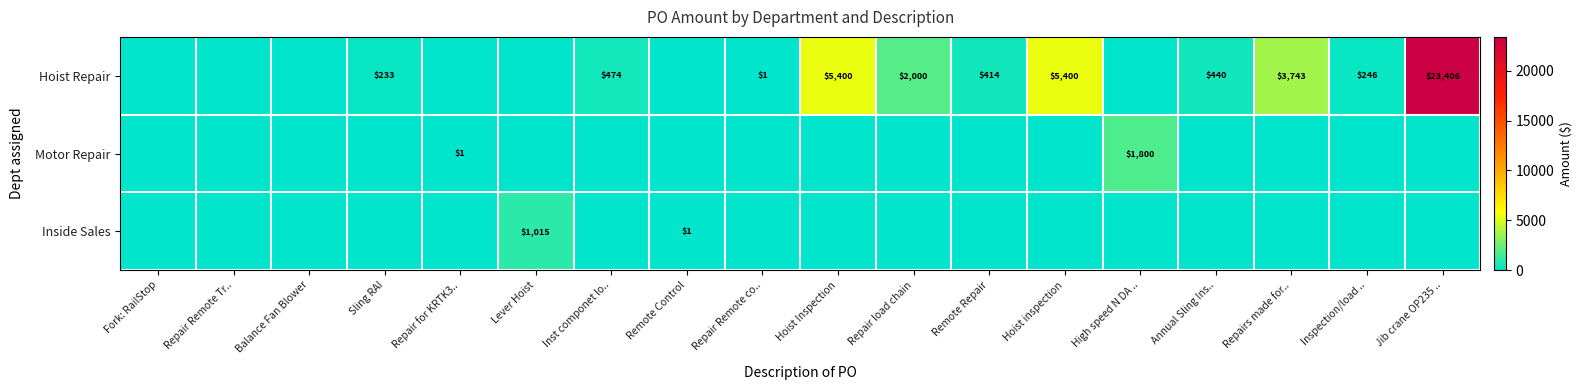

List the labels in order of Hoist Repair value, largest first.

Jib crane OP235 .., Hoist Inspection, Hoist inspection, Repairs made for.., Repair load chain, Inst componet lo.., Annual Sling Ins.., Remote Repair, Inspection/load .., Sling RAI, Repair Remote co.., Fork: RailStop, Repair Remote Tr.., Balance Fan Blower, Repair for KRTK3.., Lever Hoist, Remote Control, High speed N DA ..